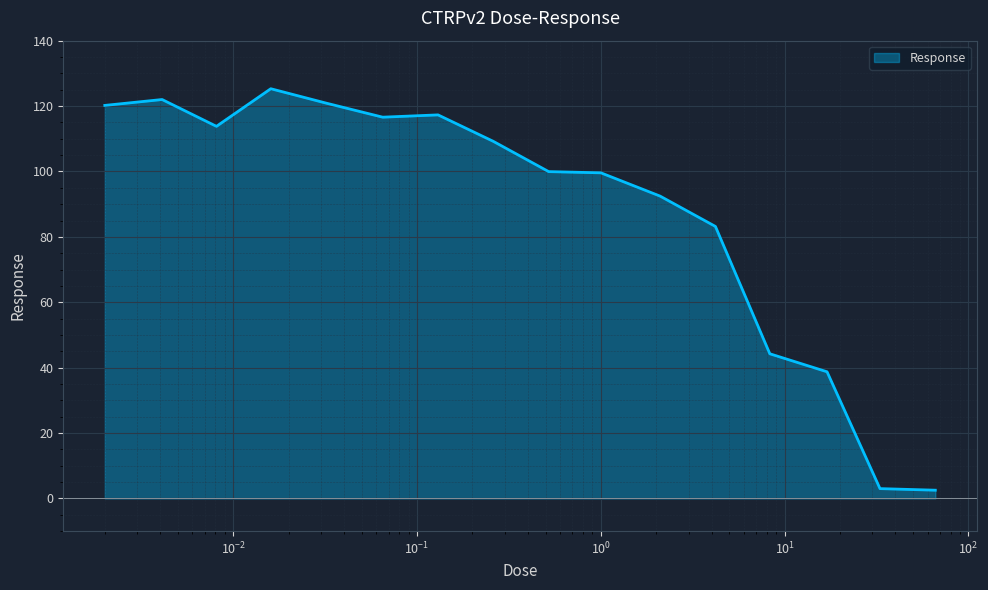

What is the difference between the maximum and minimum values?

122.8